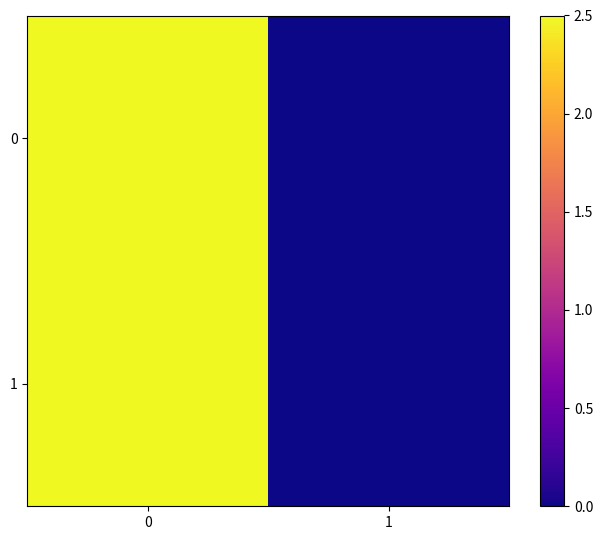

How many data points does each series have?

2